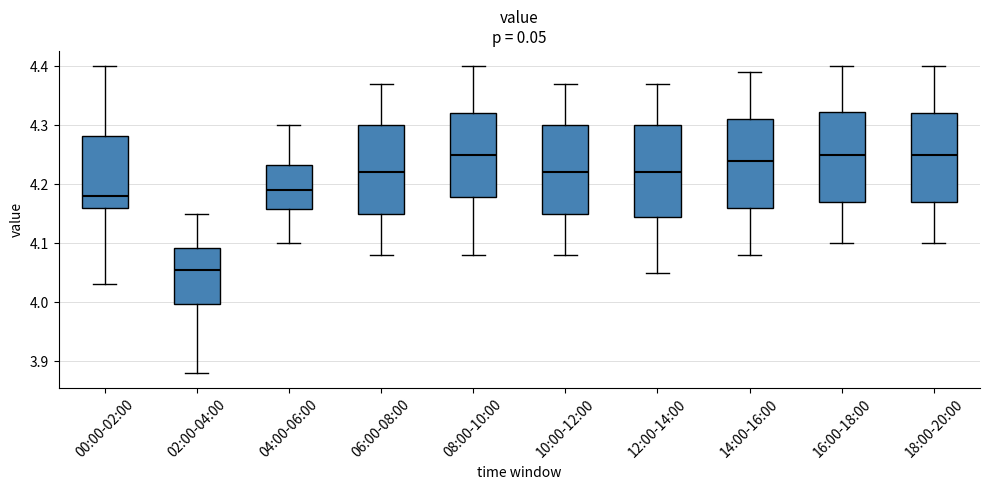

Where is the lower edge of the box for 14:00-16:00 on the y-axis? The values are not printed on the chart, so give them approximately, as read against the axis.

4.16